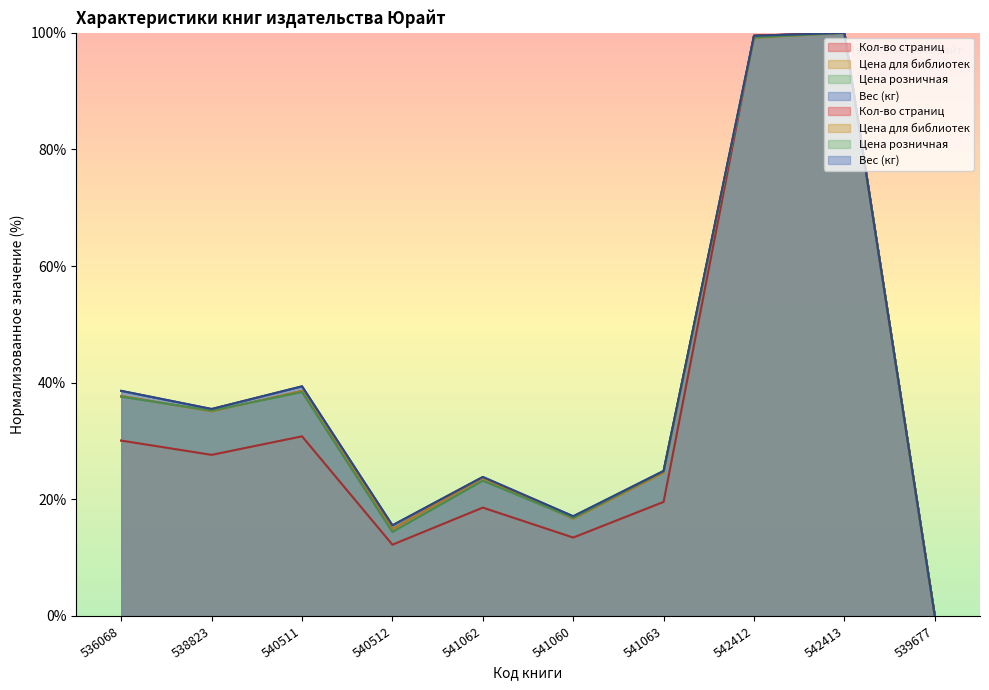

What is the label of the 5th point from the left?

541062